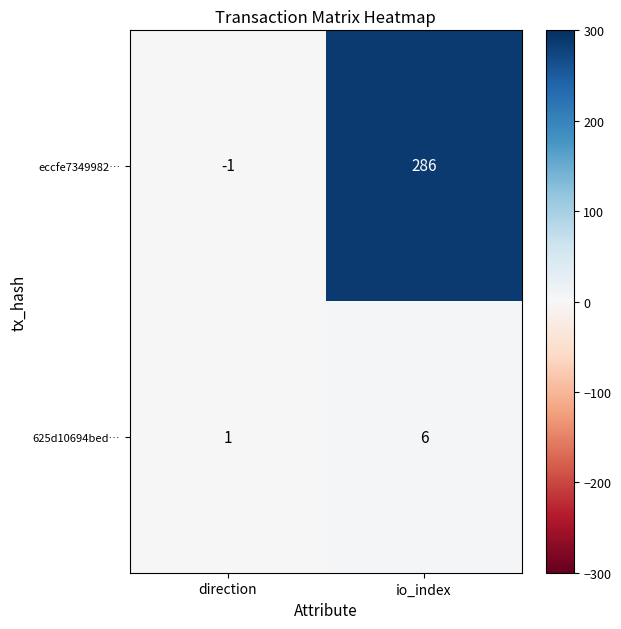

Which series has the largest total across all categories?

eccfe7349982…